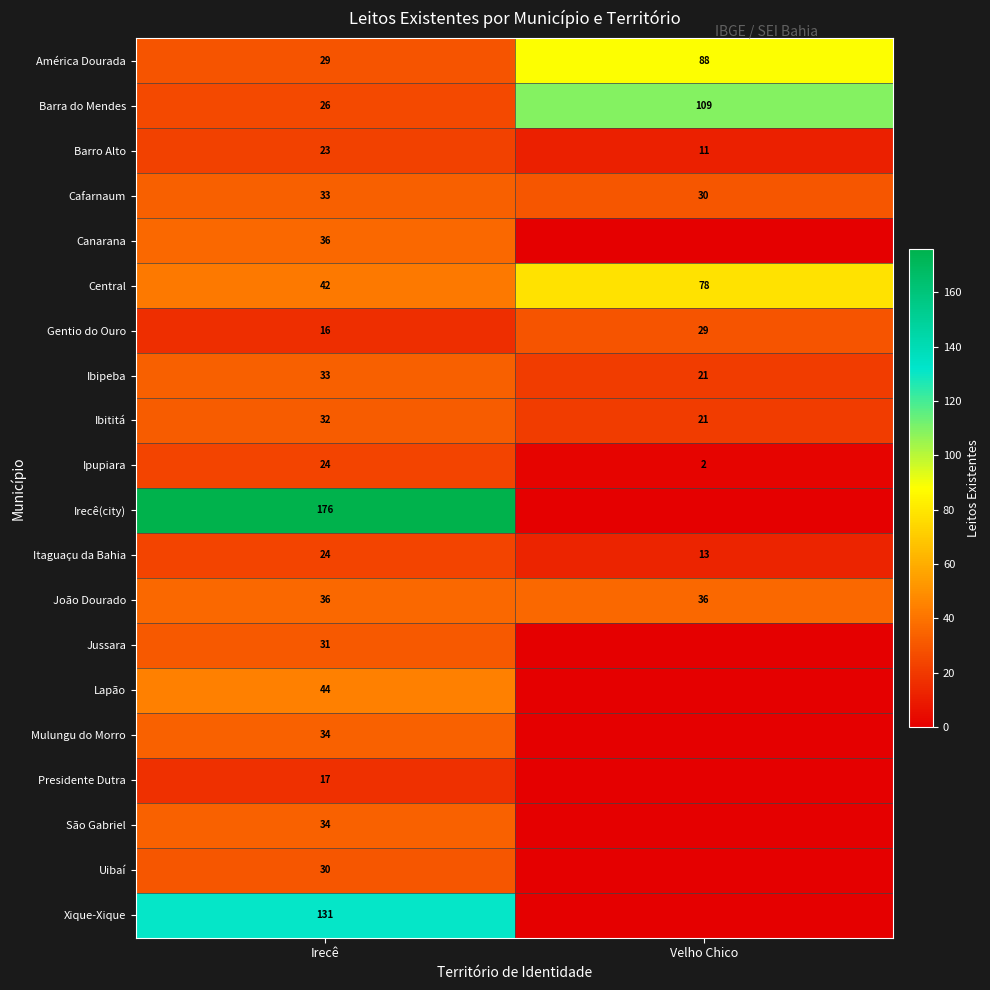

True or false: Cafarnaum has a value of 12 at Irecê.

False